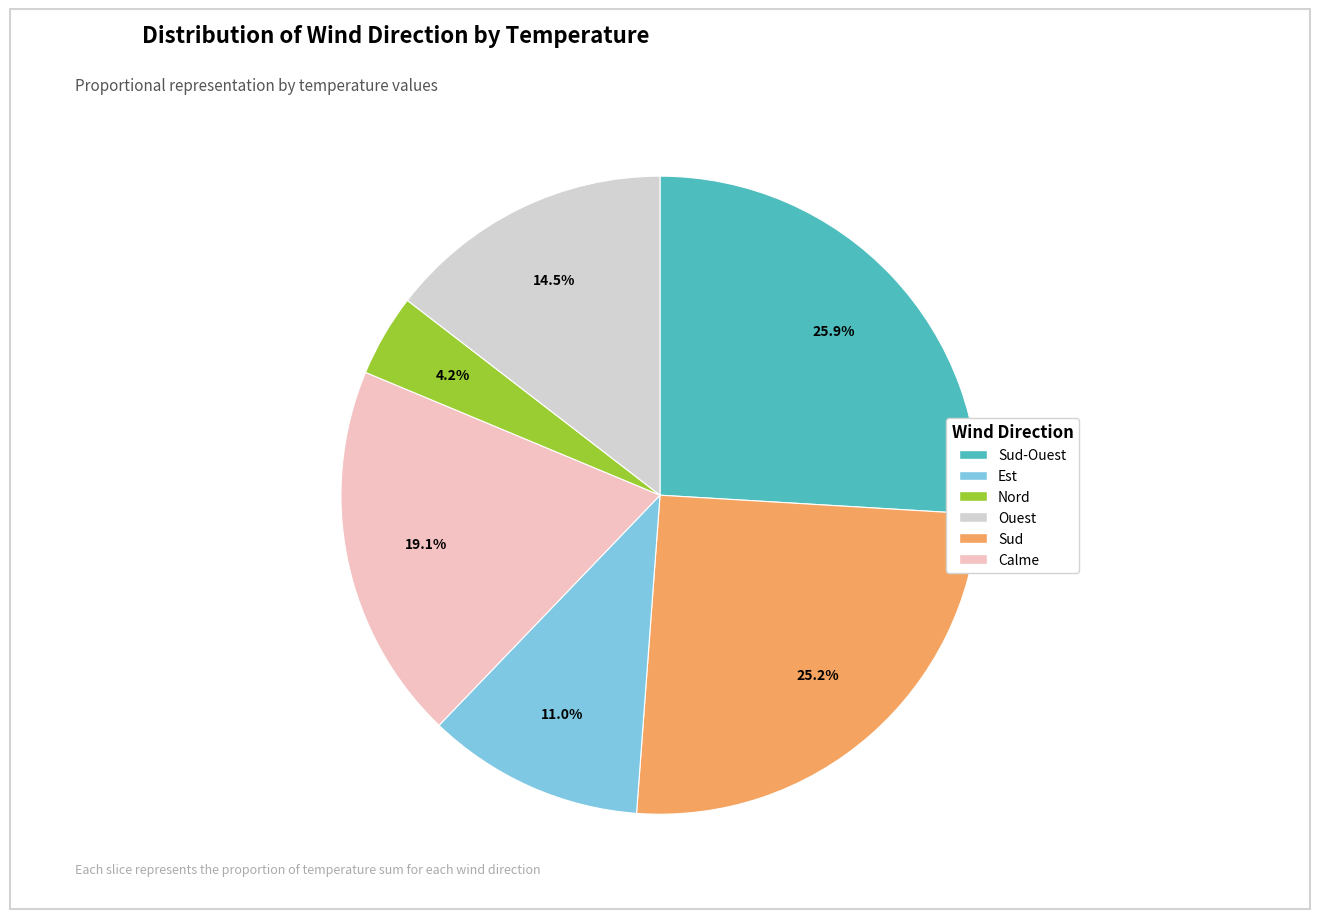

To the nearest percent, what is the difference between the largest and smallest slice percentages?

22%